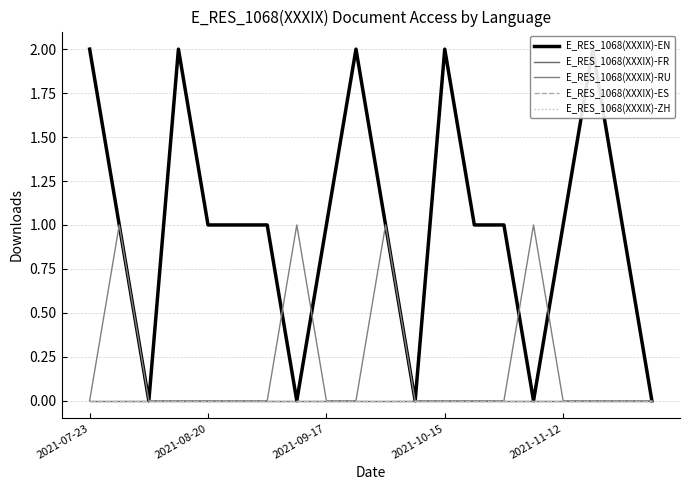

Is this an area chart (filled region under the line)?

No